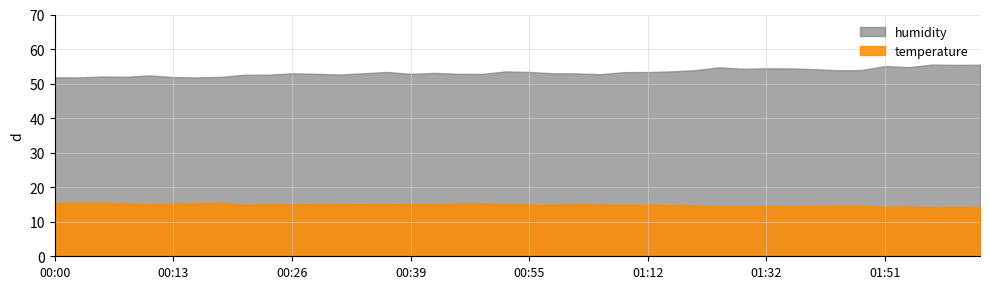

Is it true that temperature equals 8.3 at 03:26?

False